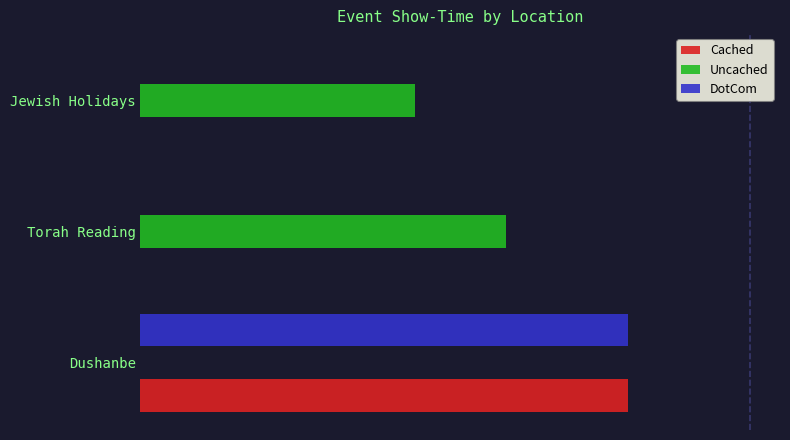

What are all the series names shown in the legend?

Cached, Uncached, DotCom